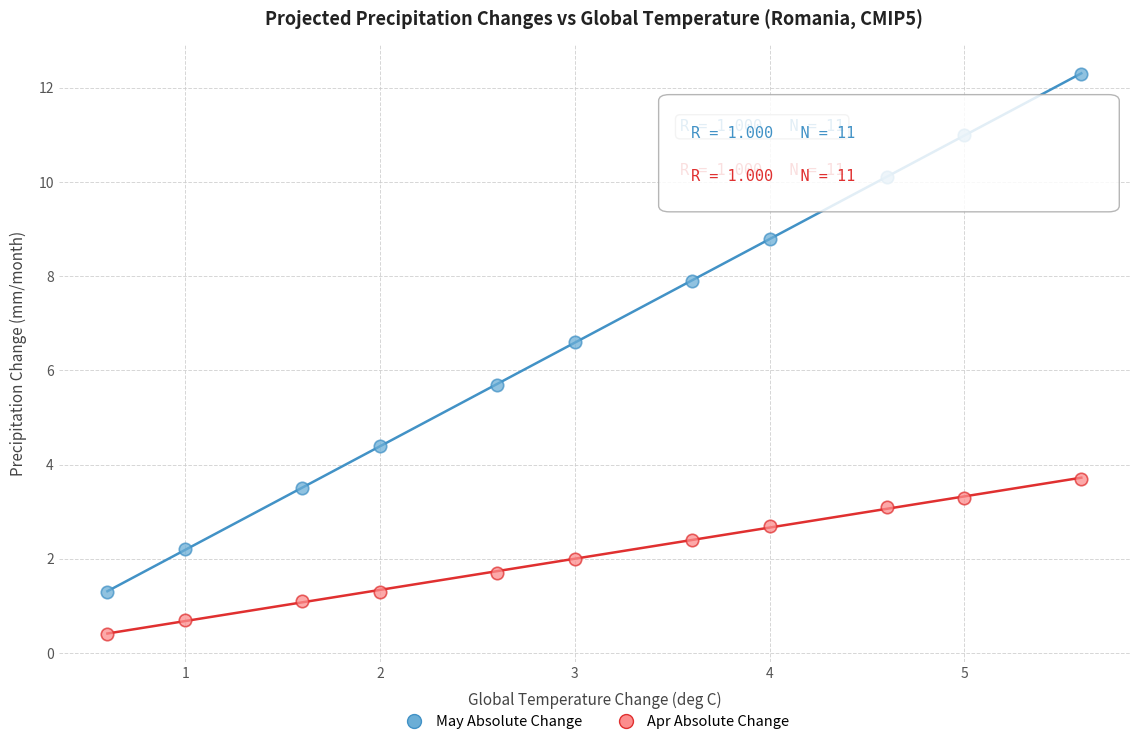

Which series has the widest spread of Y values?

May Absolute Change